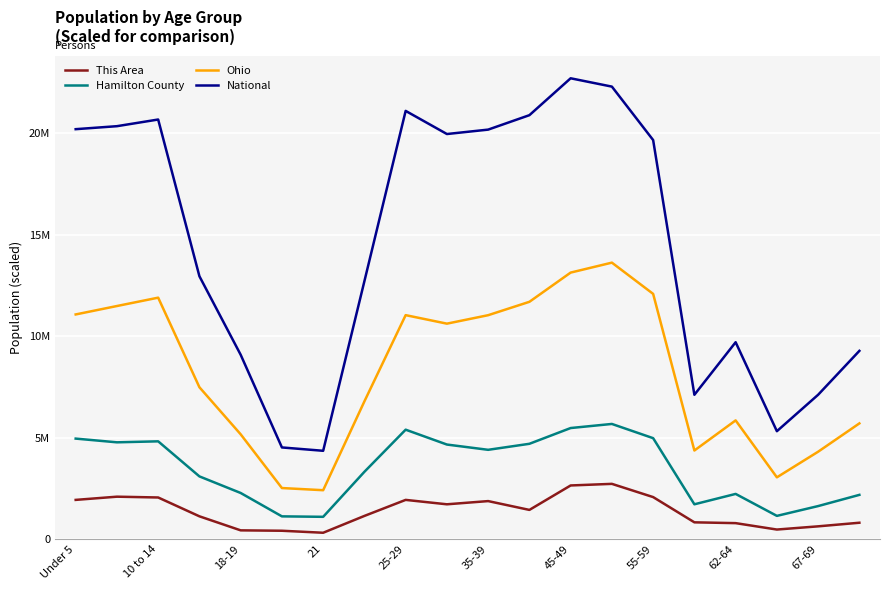

Does the chart display data point markers on the line(s)?

No